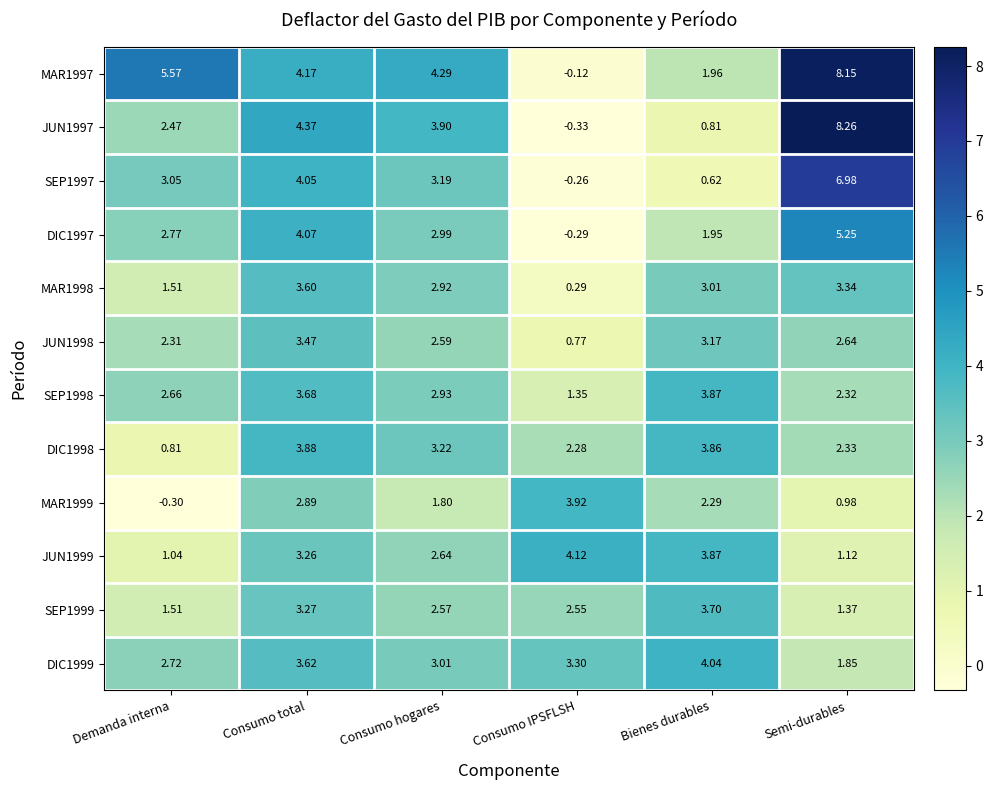

Which label corresponds to the largest value in the chart?

Semi-durables